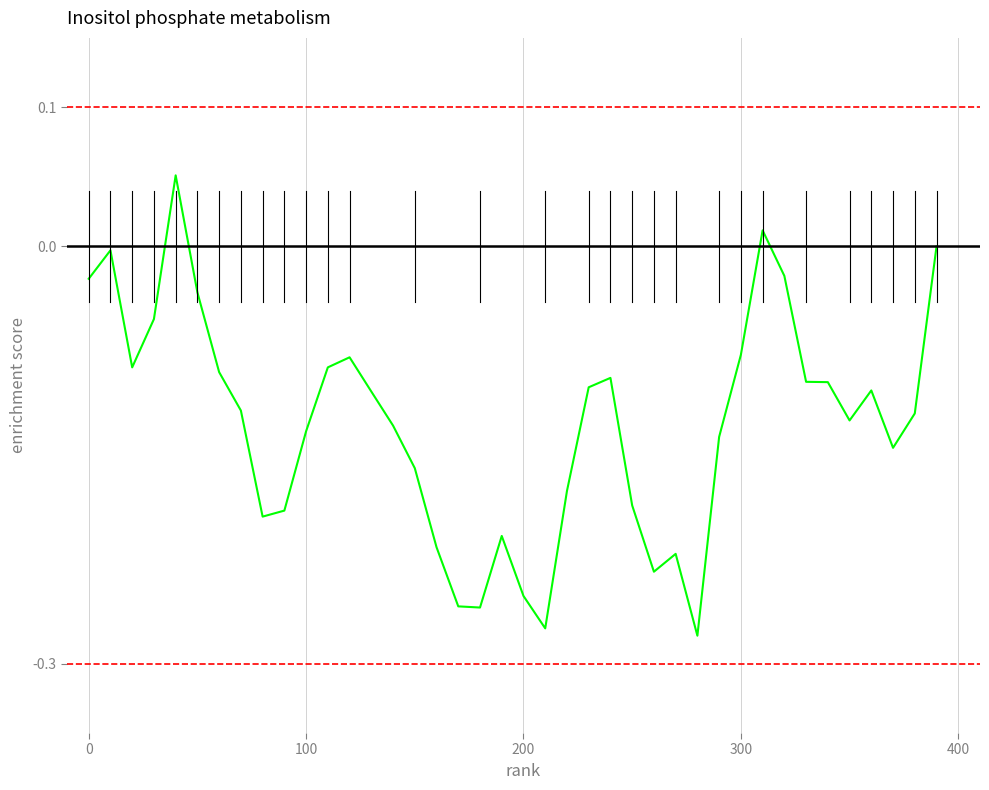

How many categories are shown in the chart?

40